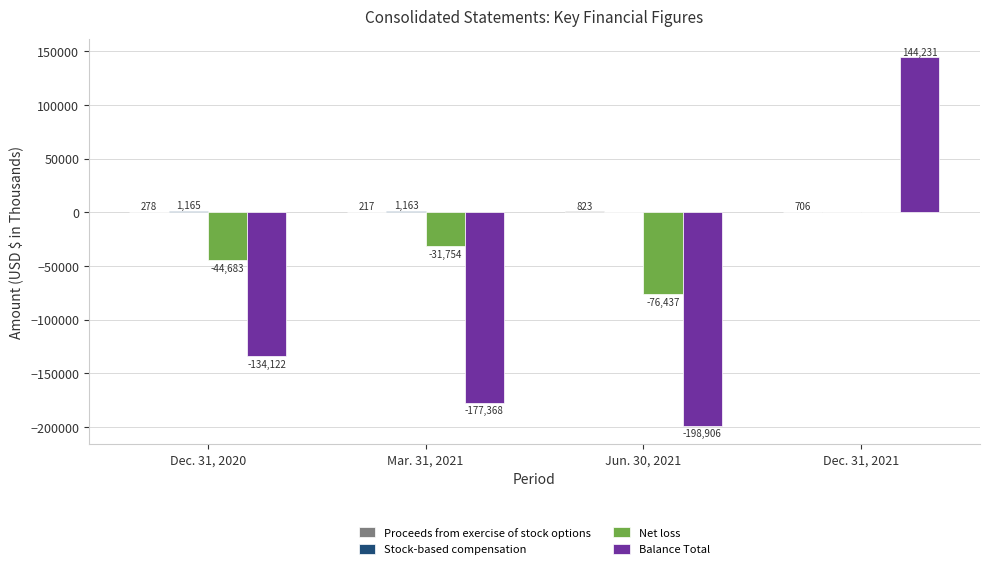

What is the total value across all series at Mar. 31, 2021?

-207742